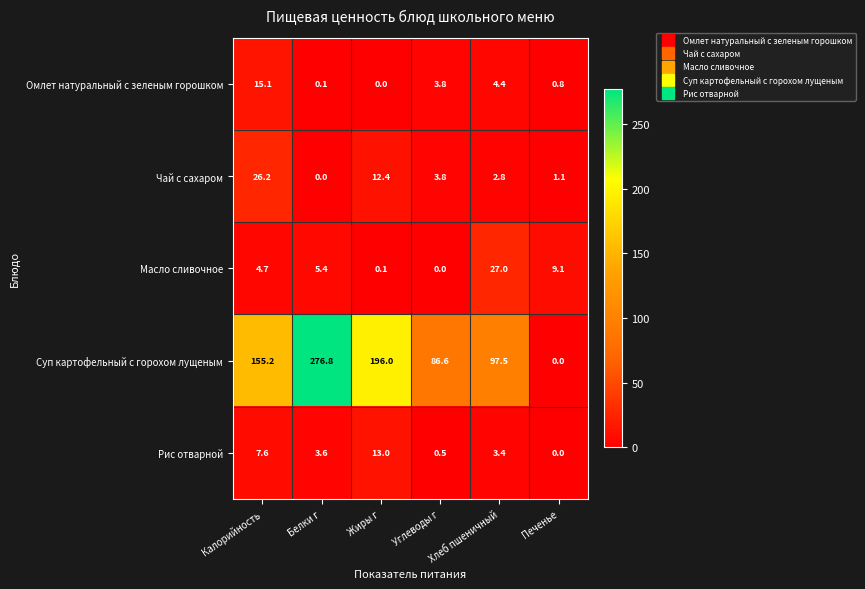

What is the maximum value shown in the chart?

276.8